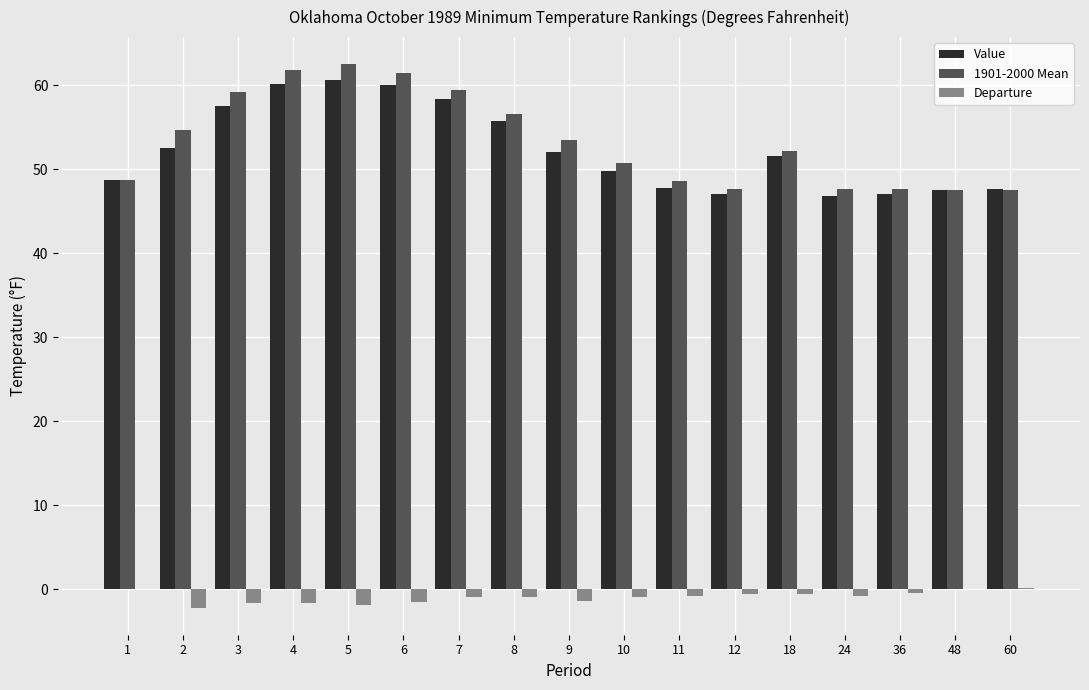

The Value series shows 60.6 at 5. True or false?

True